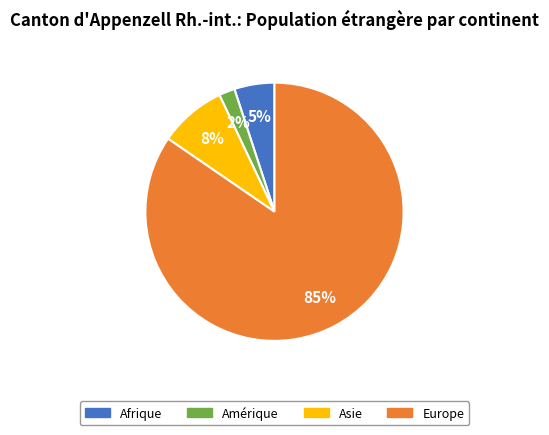

Which slice is the largest?

Europe